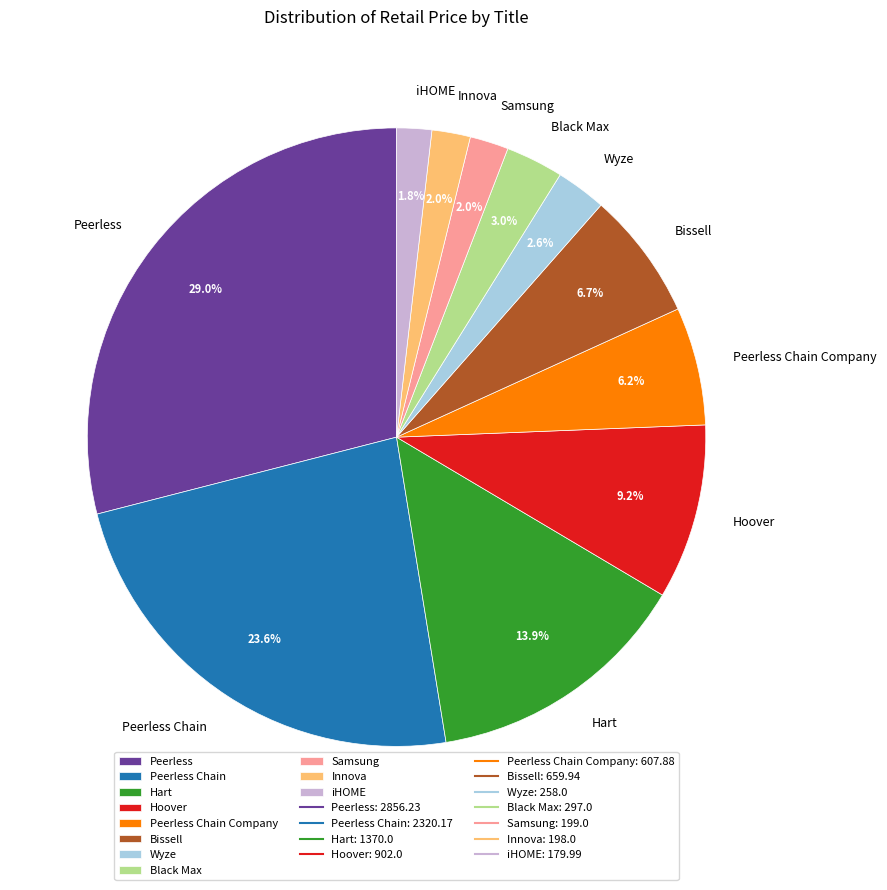

Does Samsung account for over 50% of the chart?

No